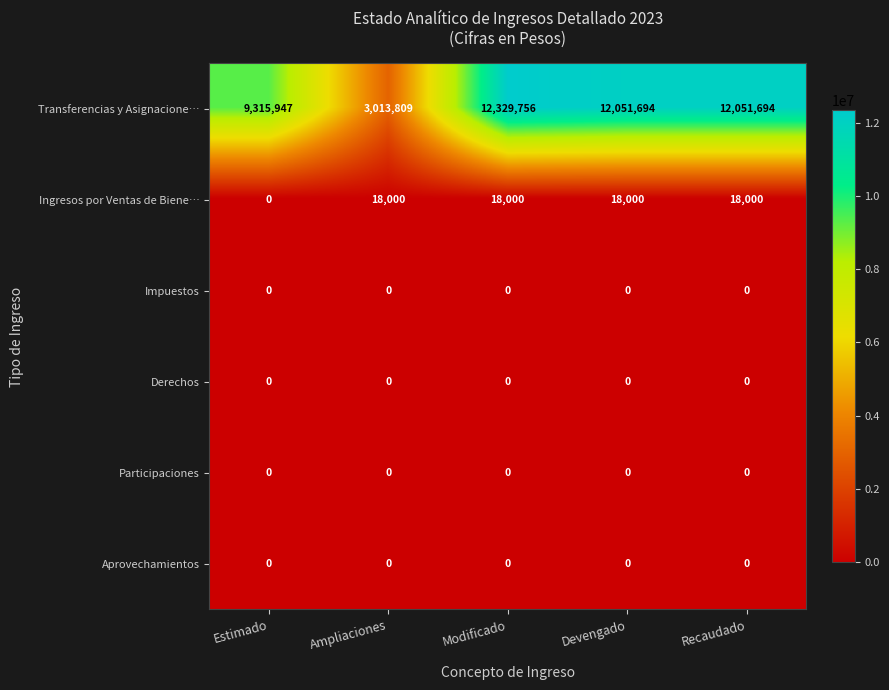

How many data points does each series have?

5